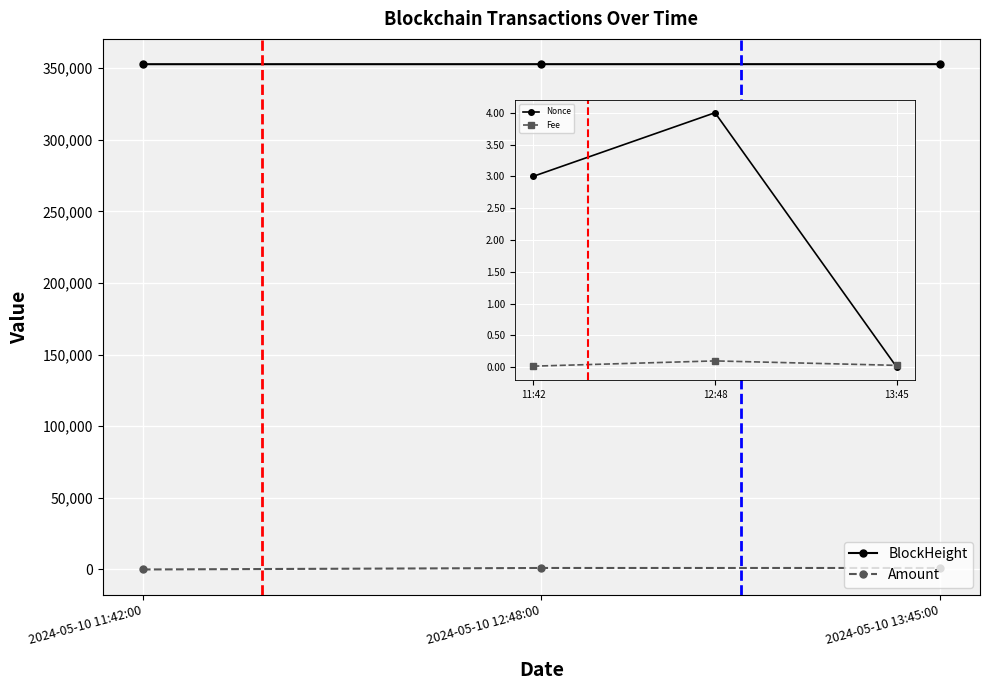

How many BlockHeight values are between 352821 and 352847?

3